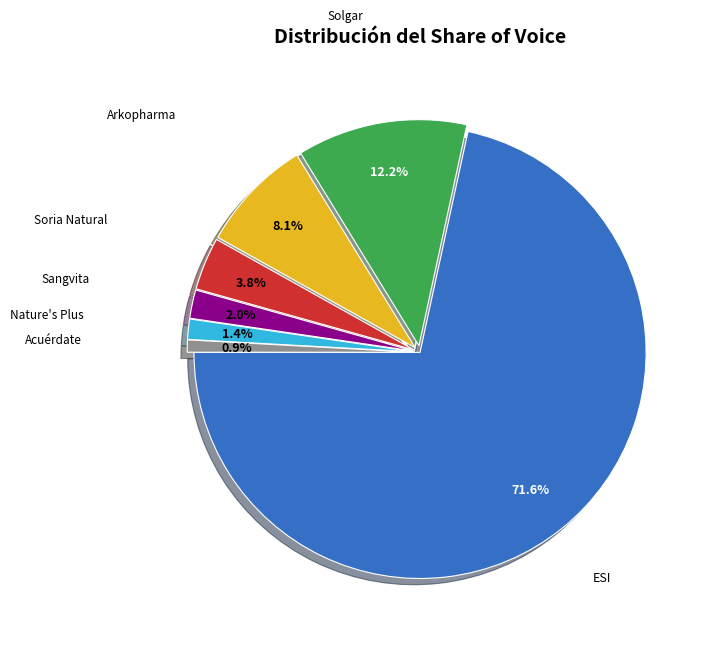

To the nearest percent, what is the average slice percentage?

14%